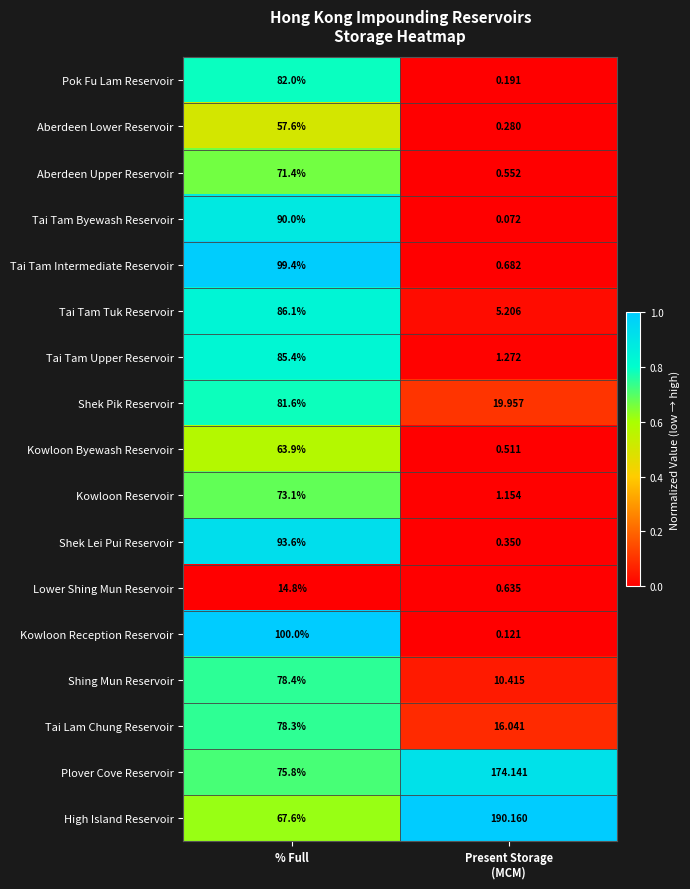

At which label does Kowloon Reservoir first exceed 73?

% Full